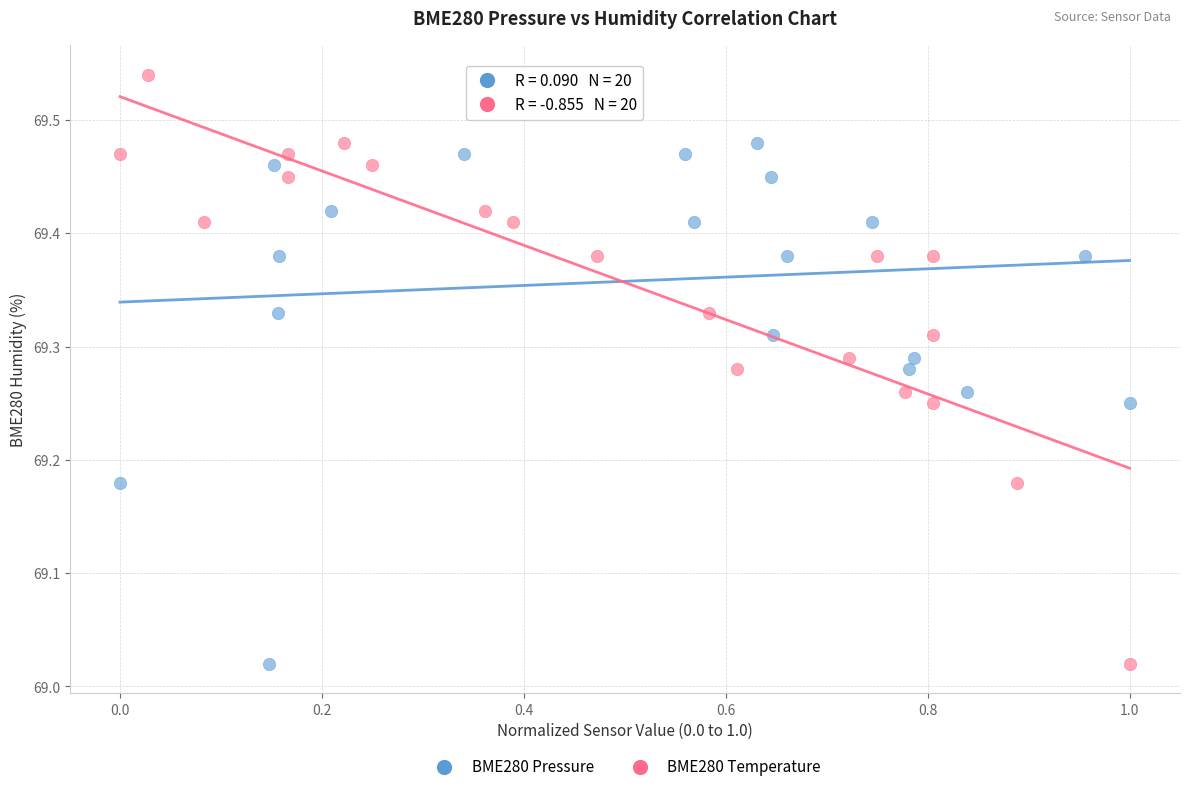

What are all the series names shown in the legend?

BME280 Pressure, BME280 Temperature